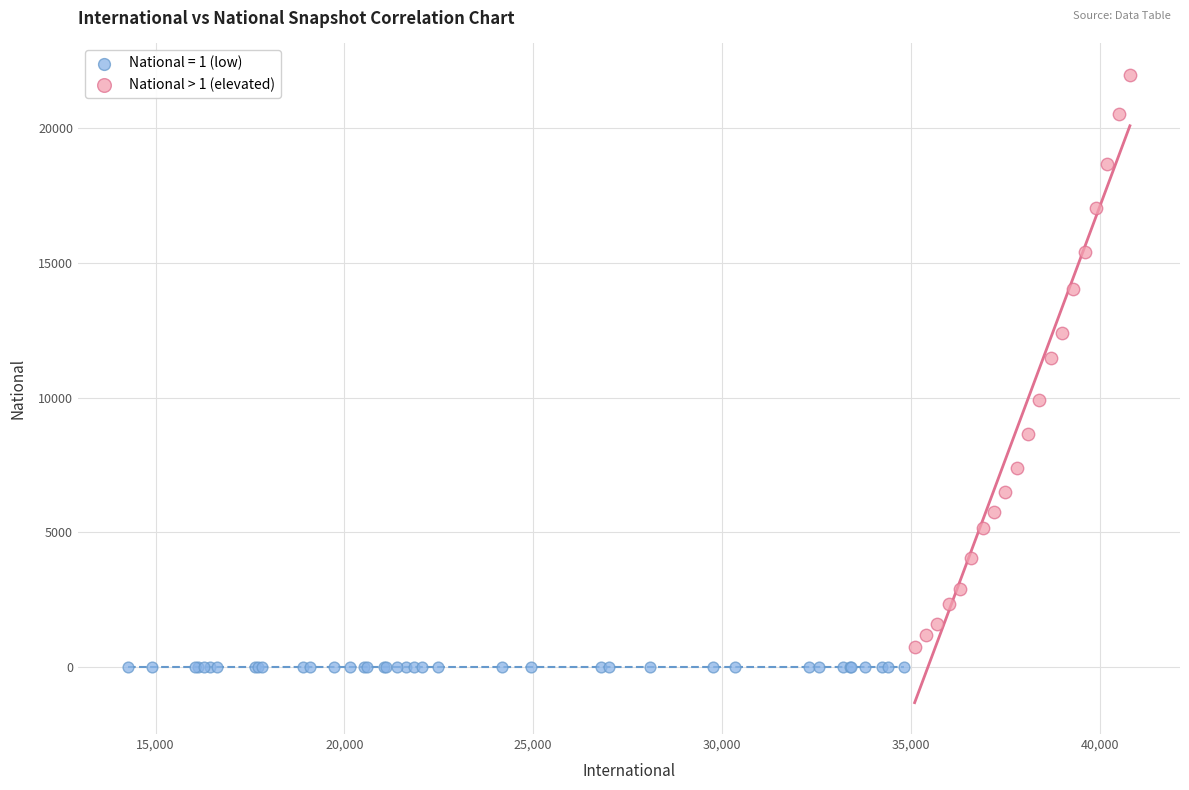

Which series contains the highest Y value?

National > 1 (elevated)